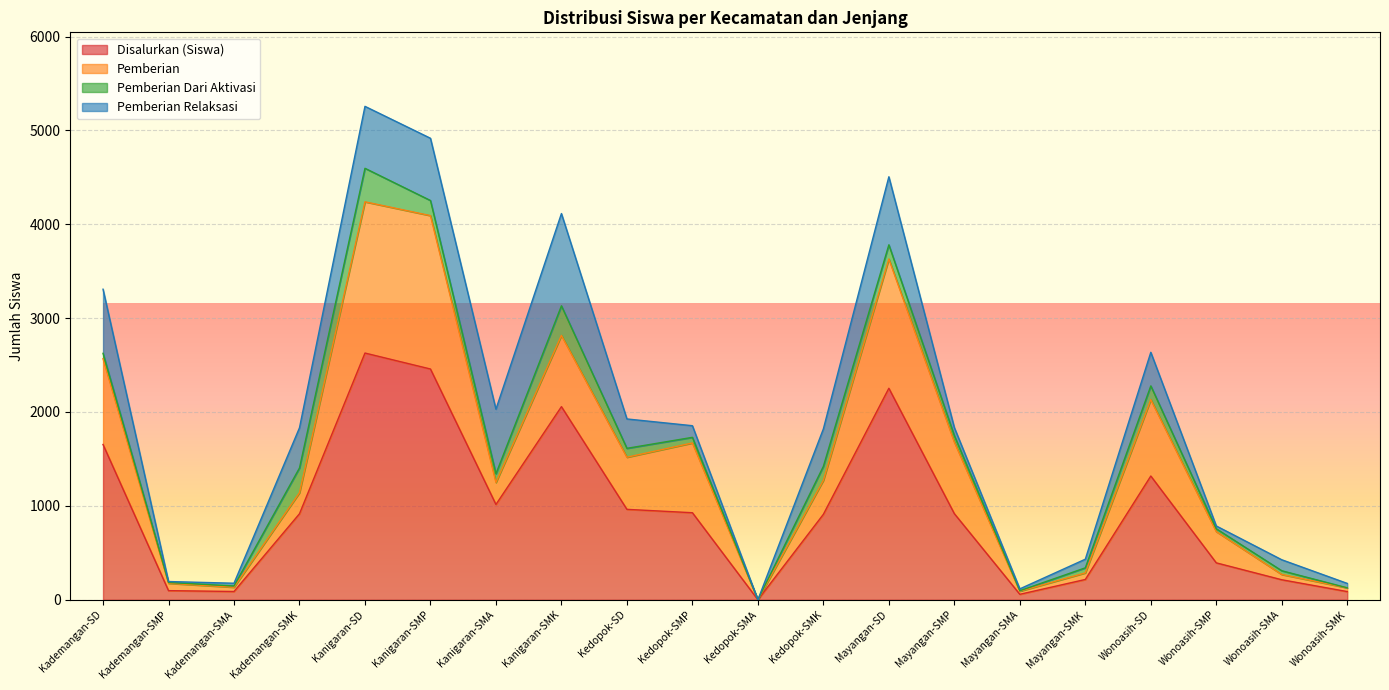

What are all the series names shown in the legend?

Disalurkan (Siswa), Pemberian, Pemberian Dari Aktivasi, Pemberian Relaksasi